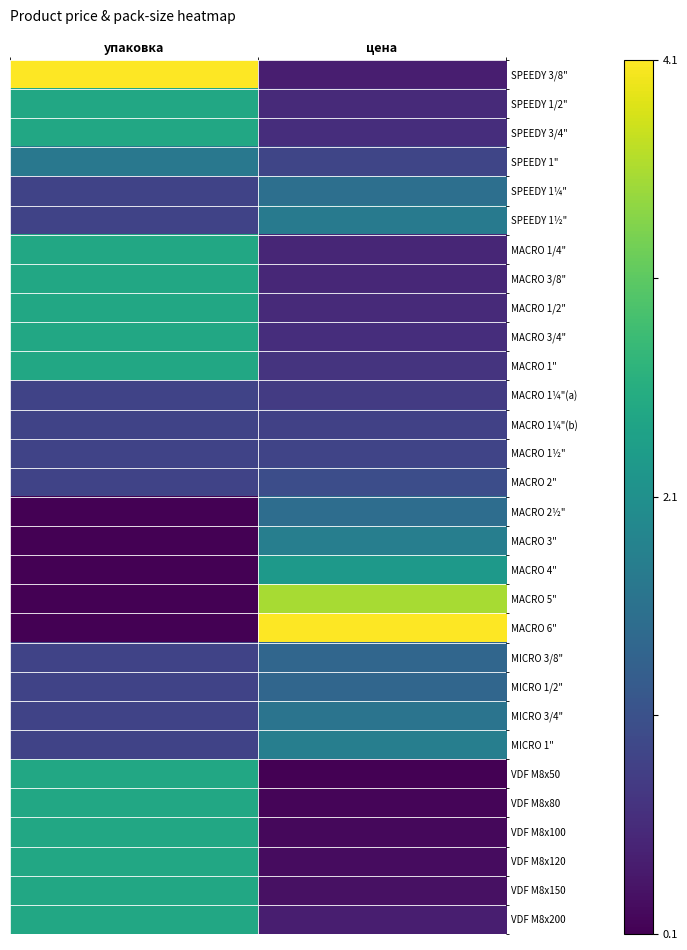

Rank the series by their maximum value, from lowest to highest.

MACRO 1¼"(a), MACRO 1¼"(b), MACRO 1½", MACRO 2", MICRO 1/2", MICRO 3/8", MACRO 2½", SPEEDY 1¼", MICRO 3/4", SPEEDY 1", SPEEDY 1½", MICRO 1", MACRO 3", MACRO 4", SPEEDY 1/2", SPEEDY 3/4", MACRO 1/4", MACRO 3/8", MACRO 1/2", MACRO 3/4", MACRO 1", VDF M8x50, VDF M8x80, VDF M8x100, VDF M8x120, VDF M8x150, VDF M8x200, MACRO 5", SPEEDY 3/8", MACRO 6"